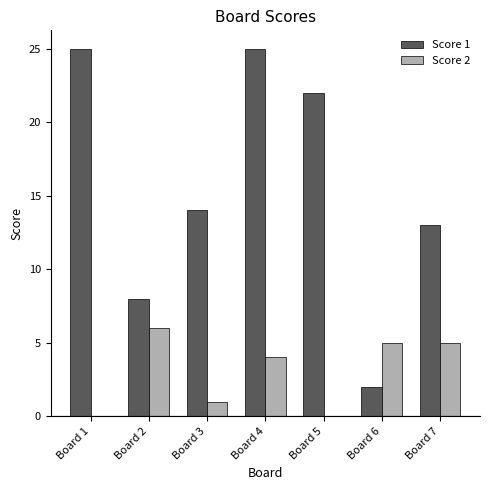

How many data points does each series have?

7